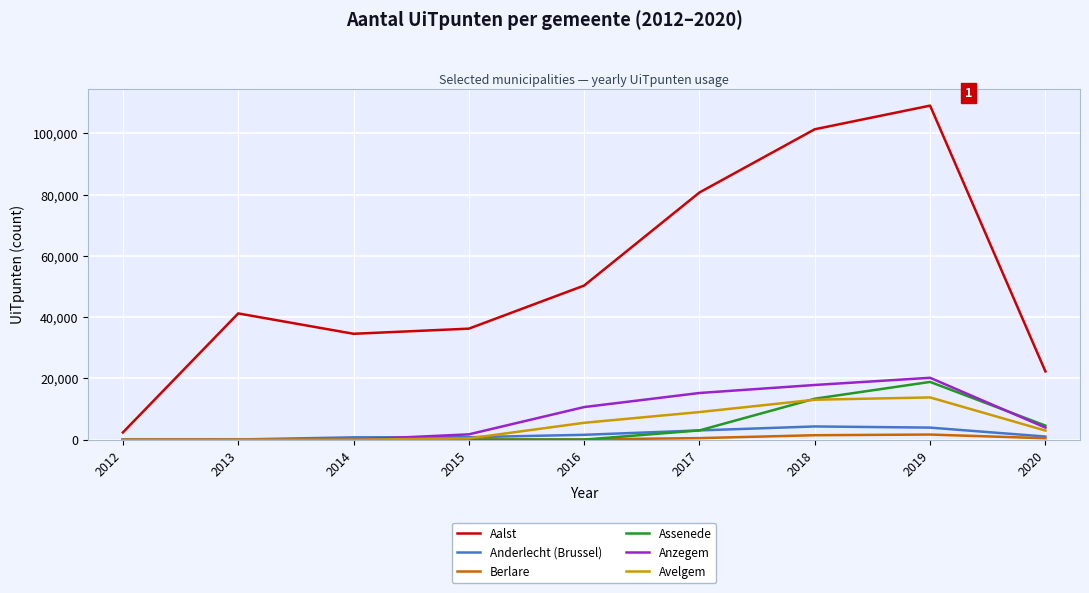

Which series has the largest total across all categories?

Aalst